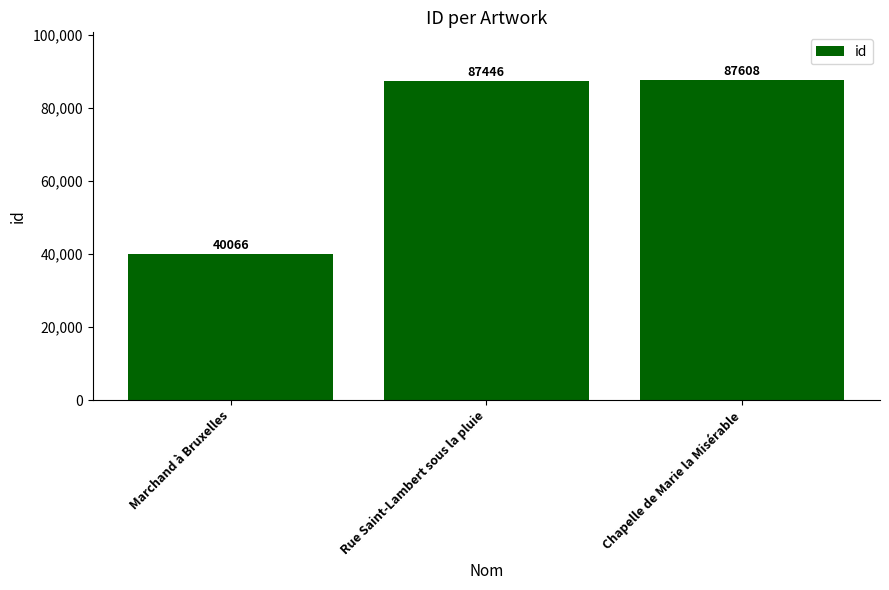

How many data points does each series have?

3